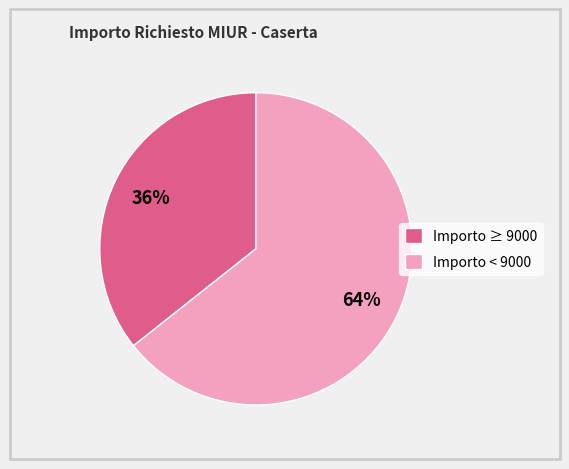

Do Importo ≥ 9000 and Importo < 9000 together represent more than half of the pie?

Yes